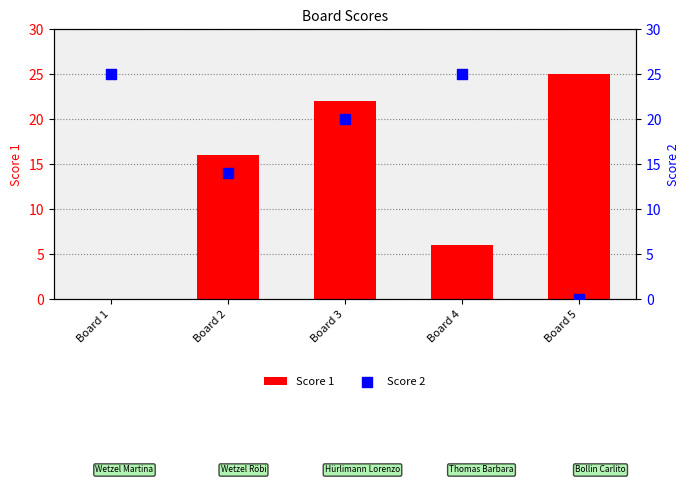

At how many categories does at least one series exceed 18?

4